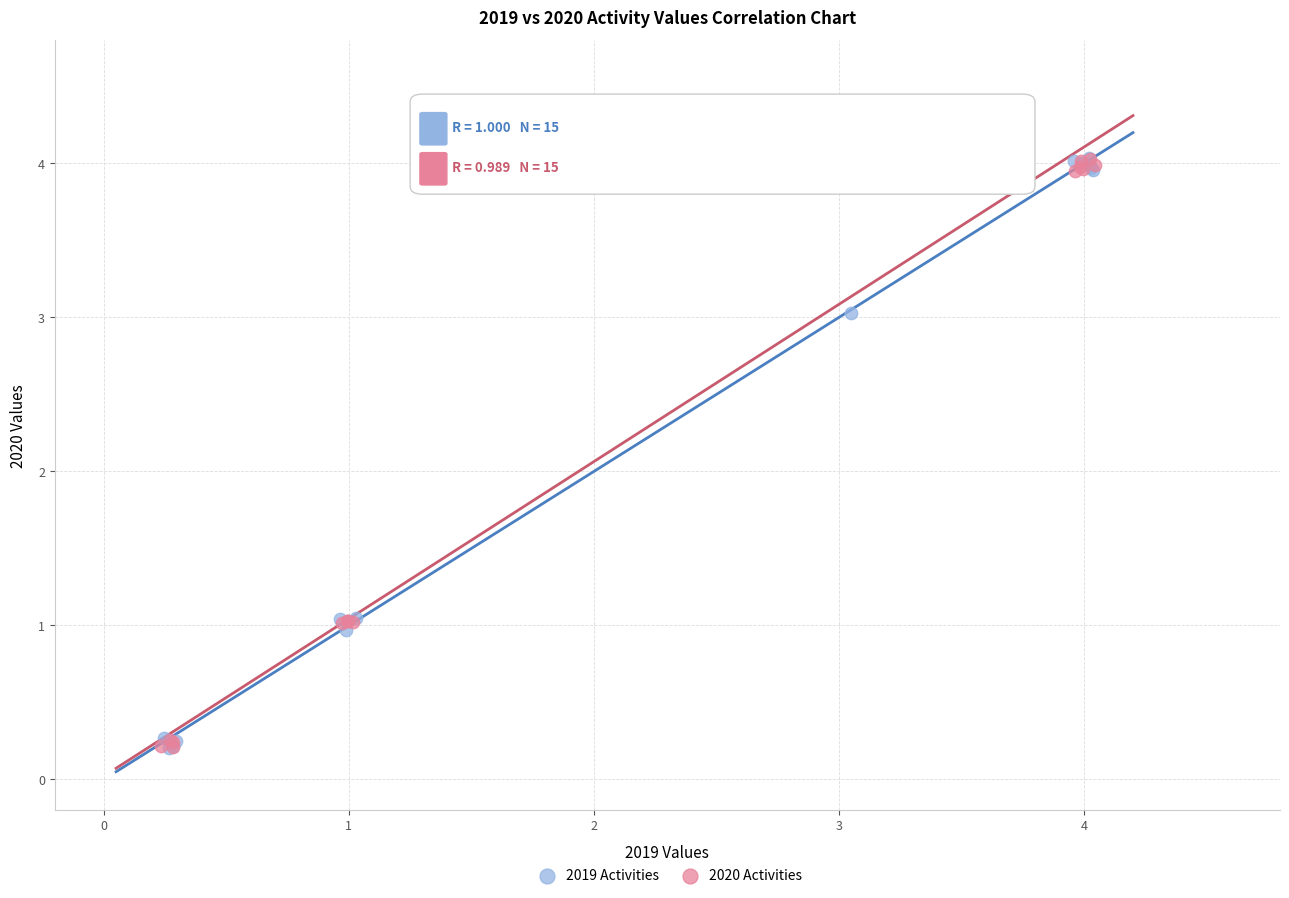

What are all the series names shown in the legend?

2019 Activities, 2020 Activities